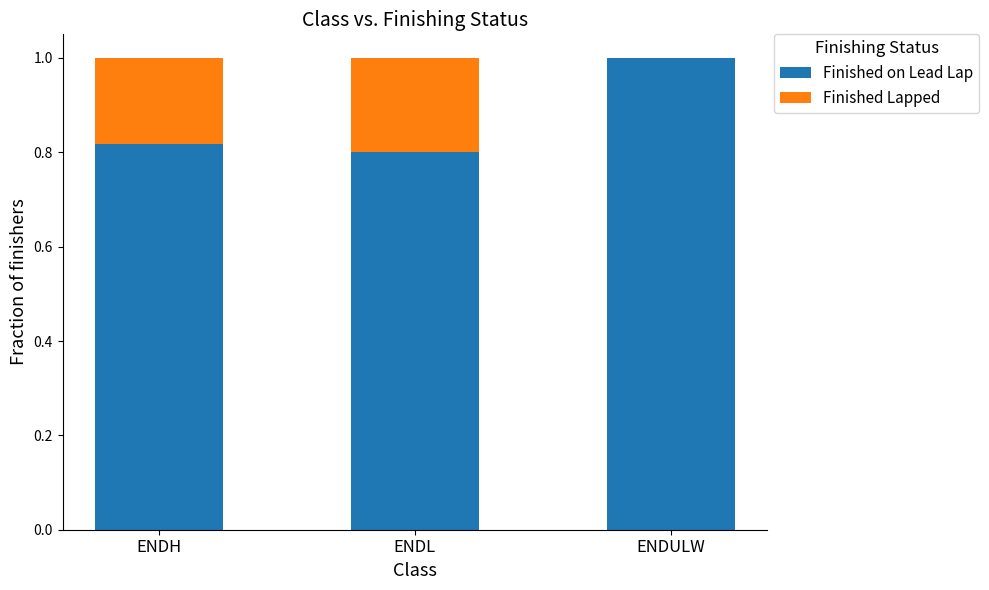

What is the total value across all series at ENDL?

1.0